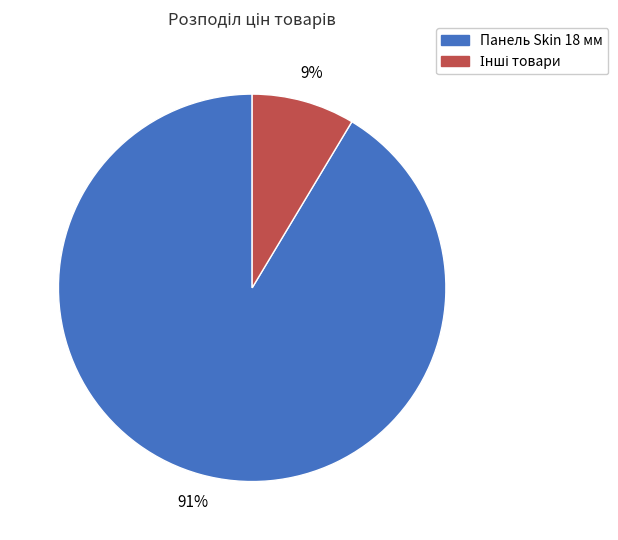

To the nearest percent, what is the average slice percentage?

50%